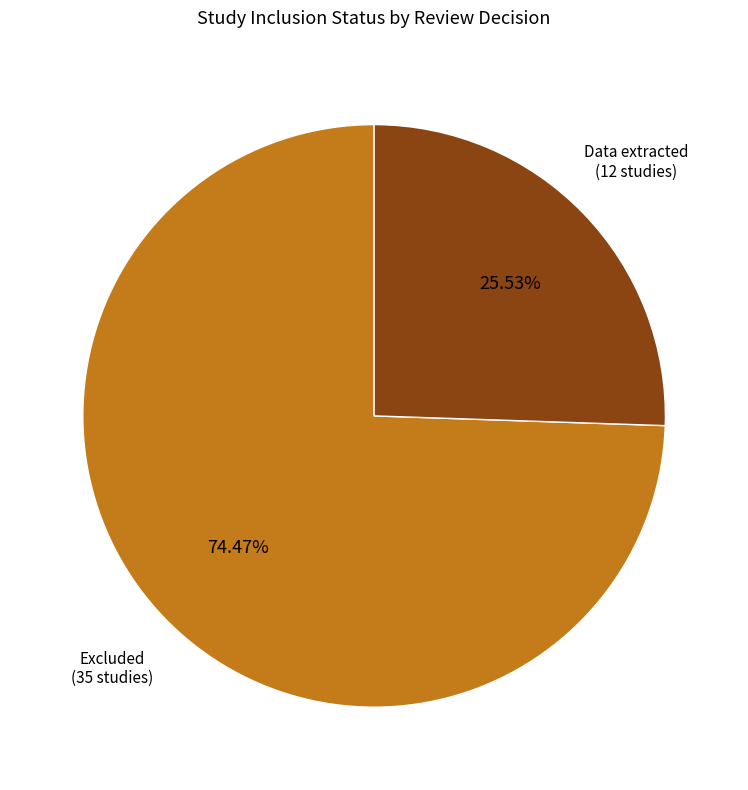

Is there any slice that represents more than half of the pie?

Yes